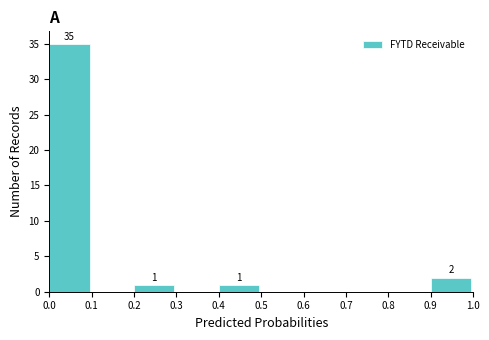

Which range on the x-axis has the tallest bar?

0.0 to 0.1